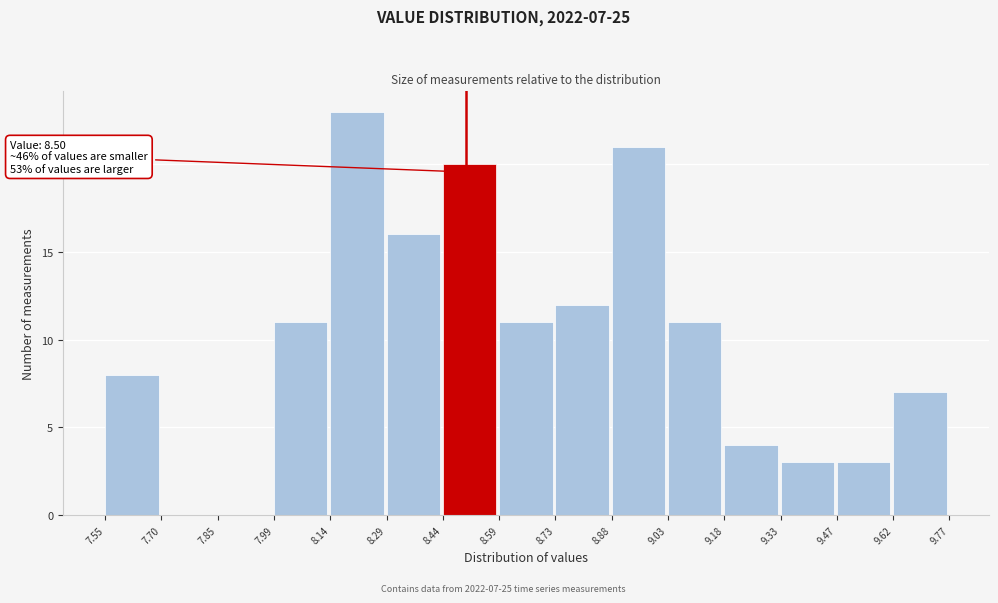

Which range on the x-axis has the tallest bar?

8.14 to 8.29